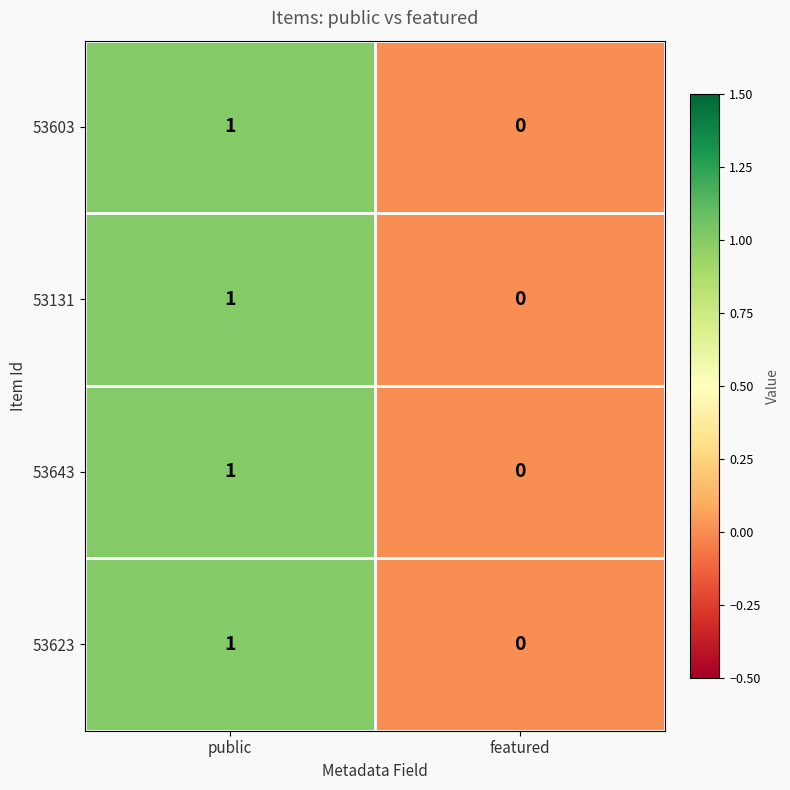

How many data points does each series have?

2